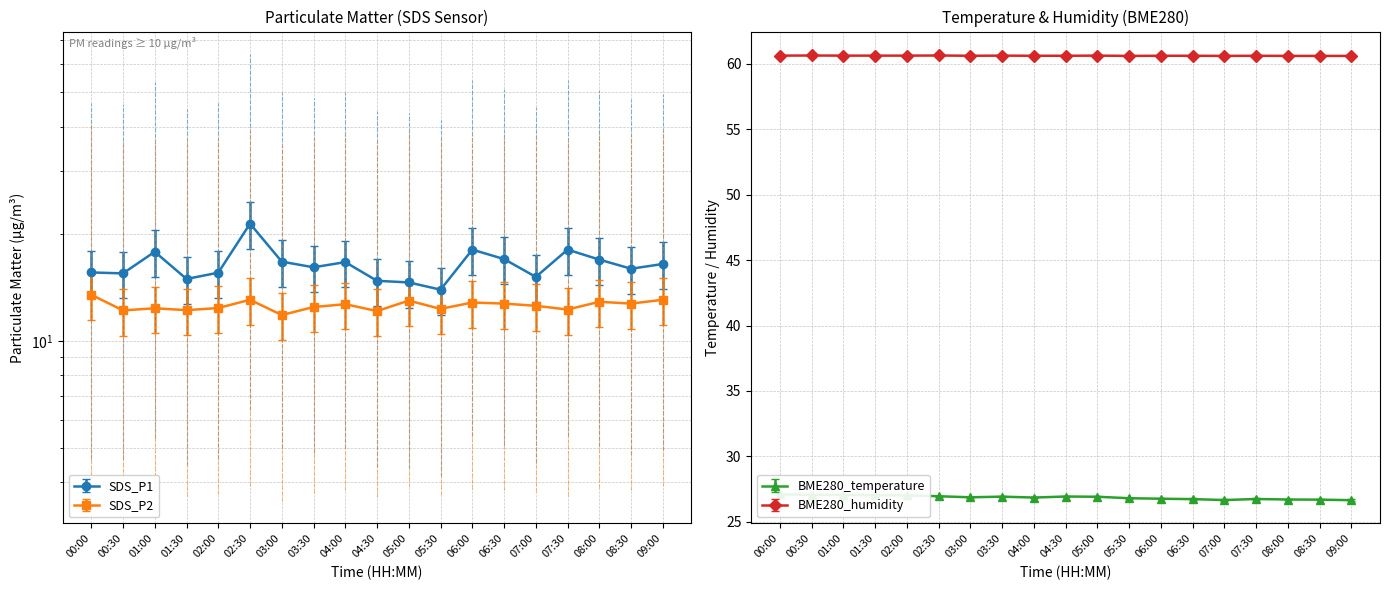

Reading left to right, extract all data points from this chart.

SDS_P1: 00:00=15.6	00:30=15.5	01:00=17.8	01:30=14.9	02:00=15.6	02:30=21.4	03:00=16.7	03:30=16.1	04:00=16.6	04:30=14.8	05:00=14.6	05:30=13.9	06:00=18.1	06:30=17.0	07:00=15.1	07:30=18.1	08:00=16.9	08:30=15.9	09:00=16.4
SDS_P2: 00:00=11.5	00:30=10.4	01:00=10.5	01:30=10.4	02:00=10.5	02:30=11.1	03:00=10.0	03:30=10.6	04:00=10.8	04:30=10.3	05:00=11.0	05:30=10.5	06:00=10.9	06:30=10.8	07:00=10.7	07:30=10.4	08:00=10.9	08:30=10.8	09:00=11.1
BME280_temperature: 00:00=27.1	00:30=27.1	01:00=27.1	01:30=27.0	02:00=27.0	02:30=26.9	03:00=26.9	03:30=26.9	04:00=26.9	04:30=26.9	05:00=26.9	05:30=26.8	06:00=26.8	06:30=26.7	07:00=26.7	07:30=26.7	08:00=26.7	08:30=26.7	09:00=26.6
BME280_humidity: 00:00=60.6	00:30=60.6	01:00=60.6	01:30=60.6	02:00=60.6	02:30=60.6	03:00=60.6	03:30=60.6	04:00=60.6	04:30=60.6	05:00=60.6	05:30=60.6	06:00=60.6	06:30=60.6	07:00=60.6	07:30=60.6	08:00=60.6	08:30=60.6	09:00=60.6